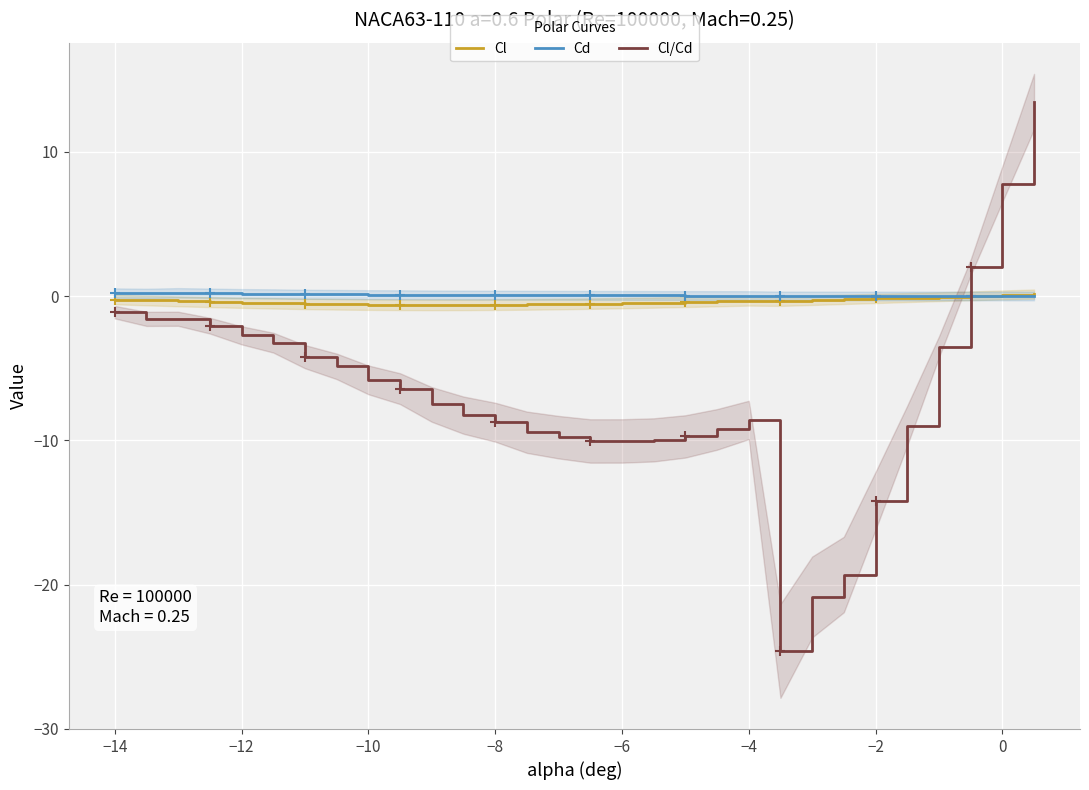

True or false: Cl/Cd has a value of -16.9 at −6.

False